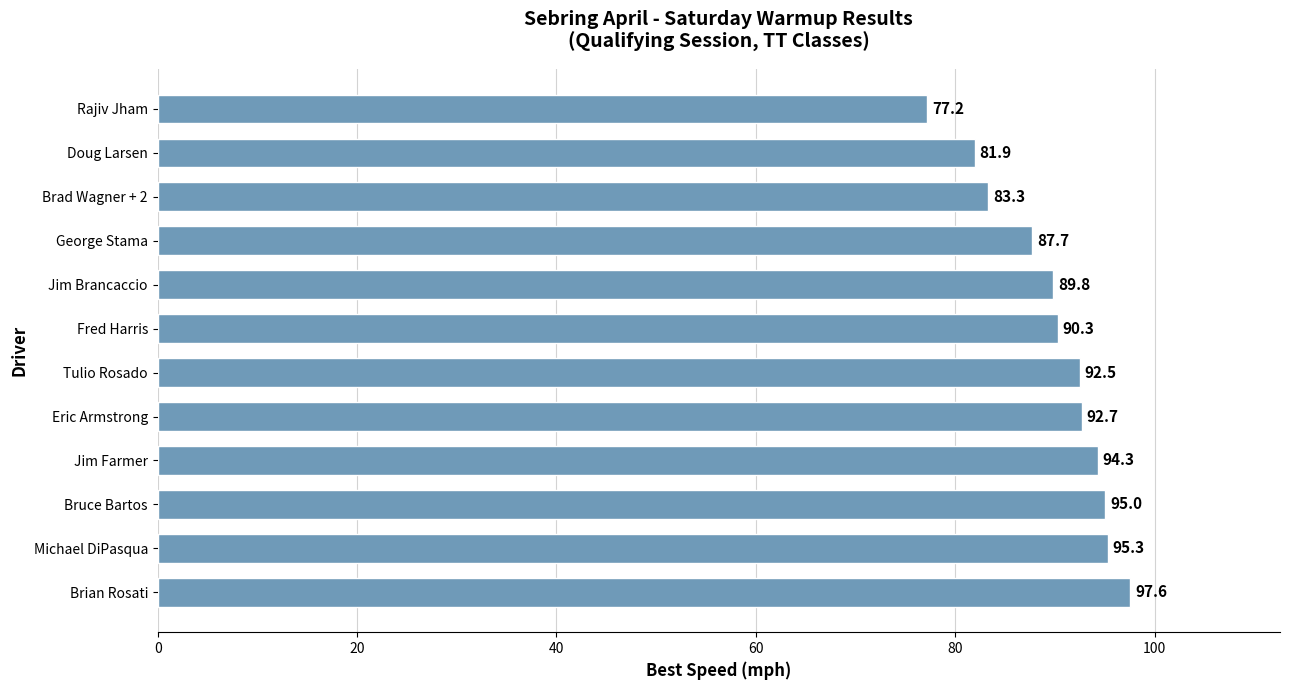

Is it true that the value at Rajiv Jham is 77.2?

True